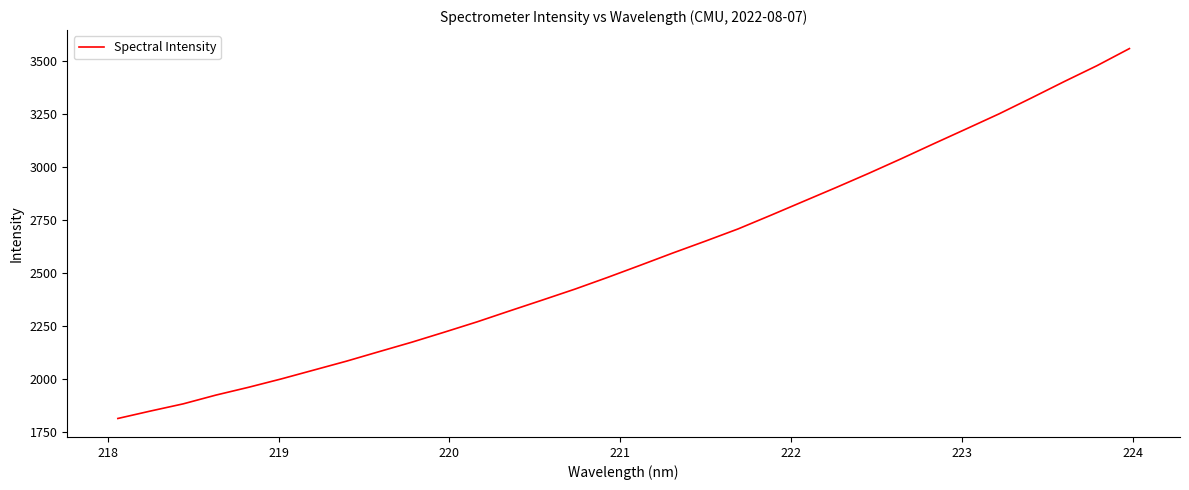

What is the difference between the maximum and minimum values?

1747.3